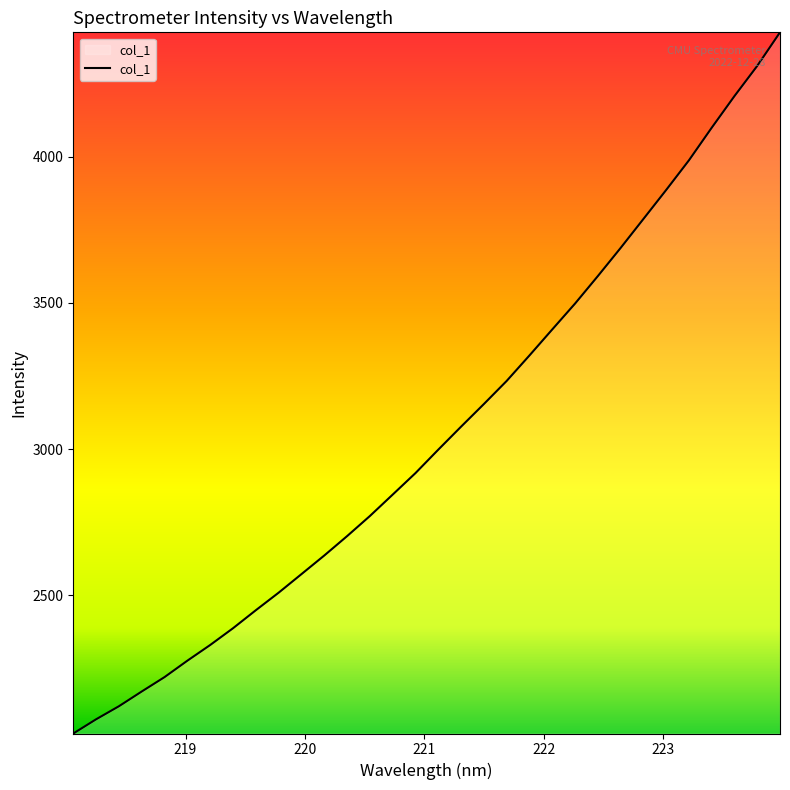

What is the greatest value displayed?

4425.3